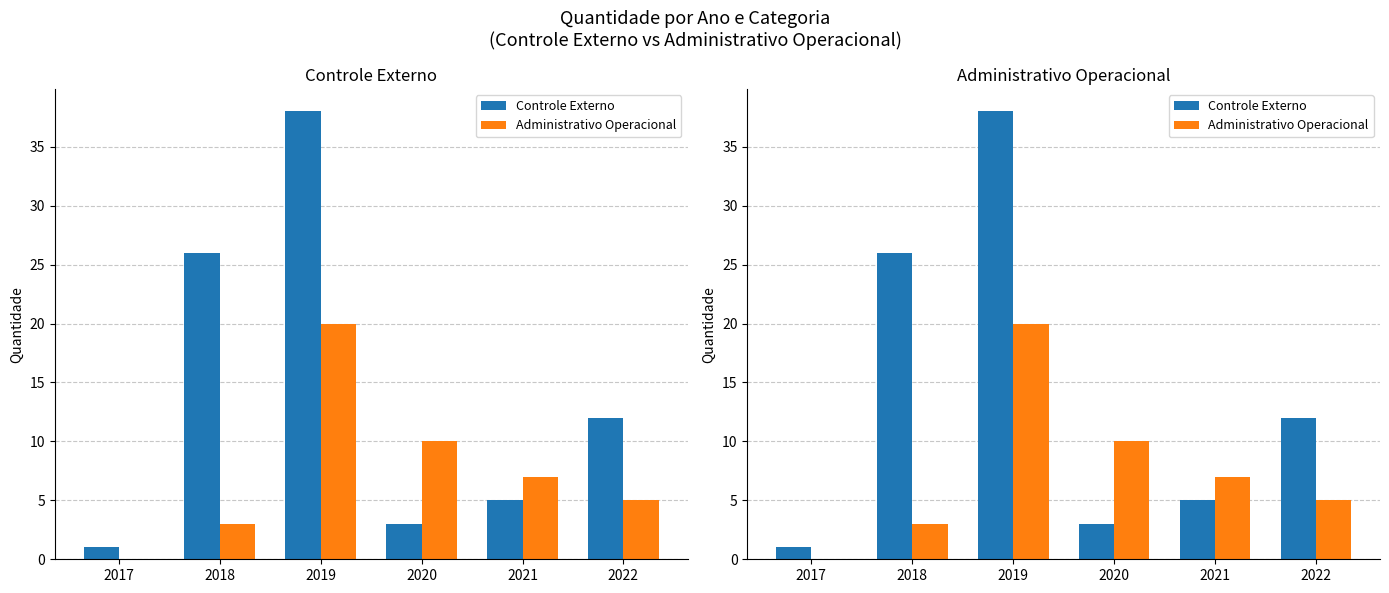

Where is Administrativo Operacional nearest to the value 10?

2020